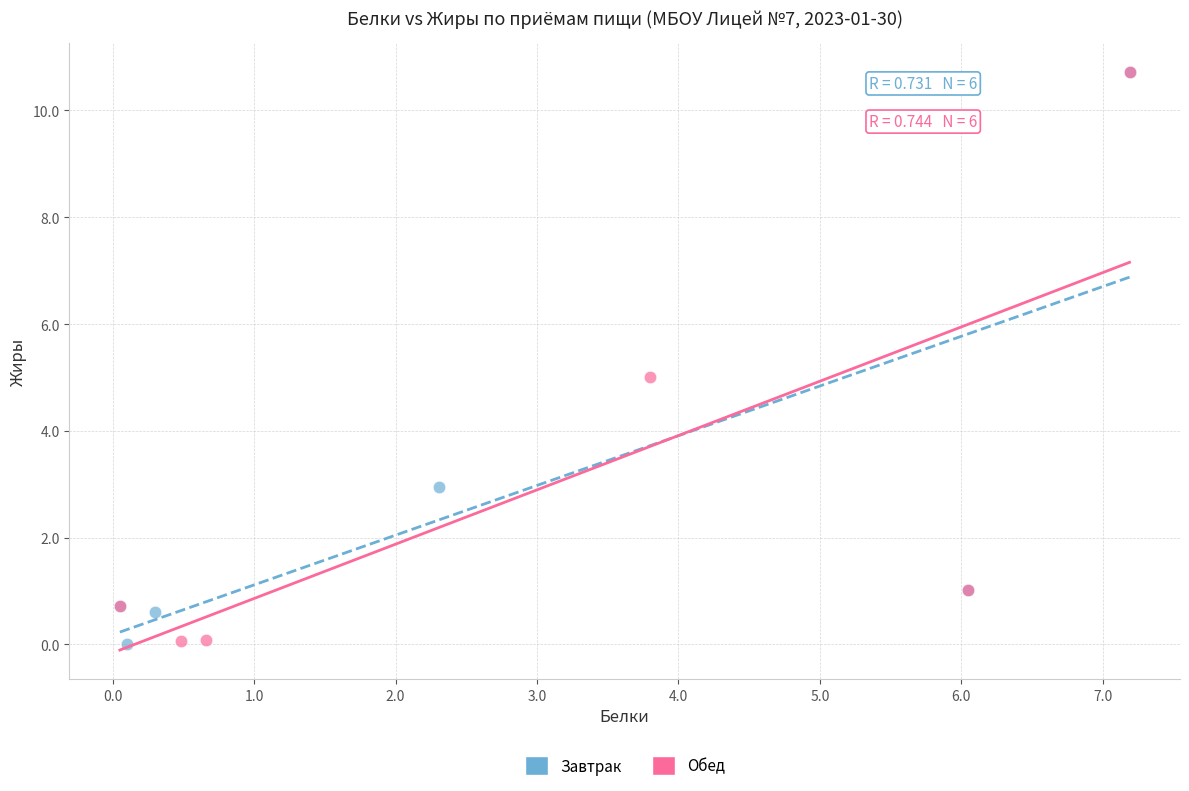

What are all the series names shown in the legend?

Завтрак, Обед